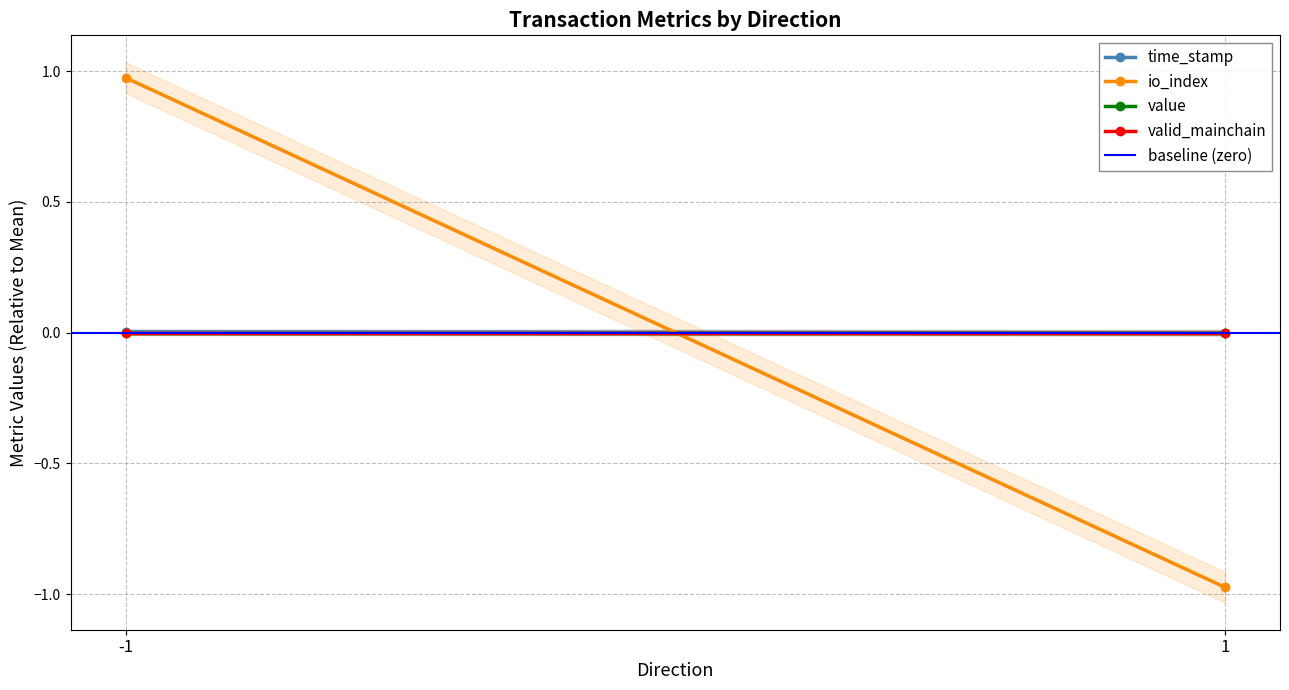

Which series has the largest range (max minus min)?

io_index